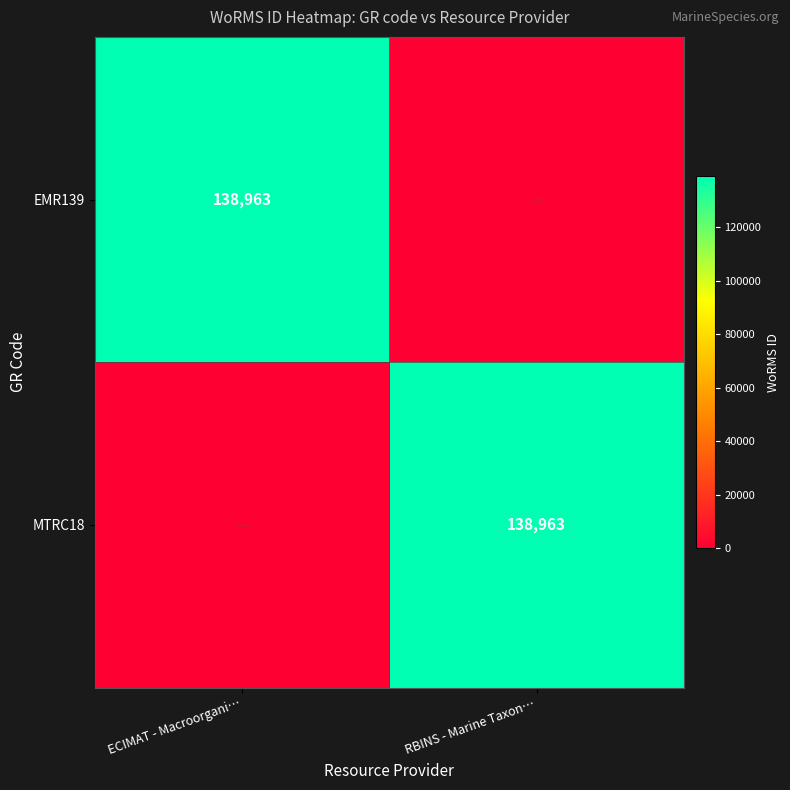

Which label corresponds to the largest value in the chart?

ECIMAT - Macroorgani…